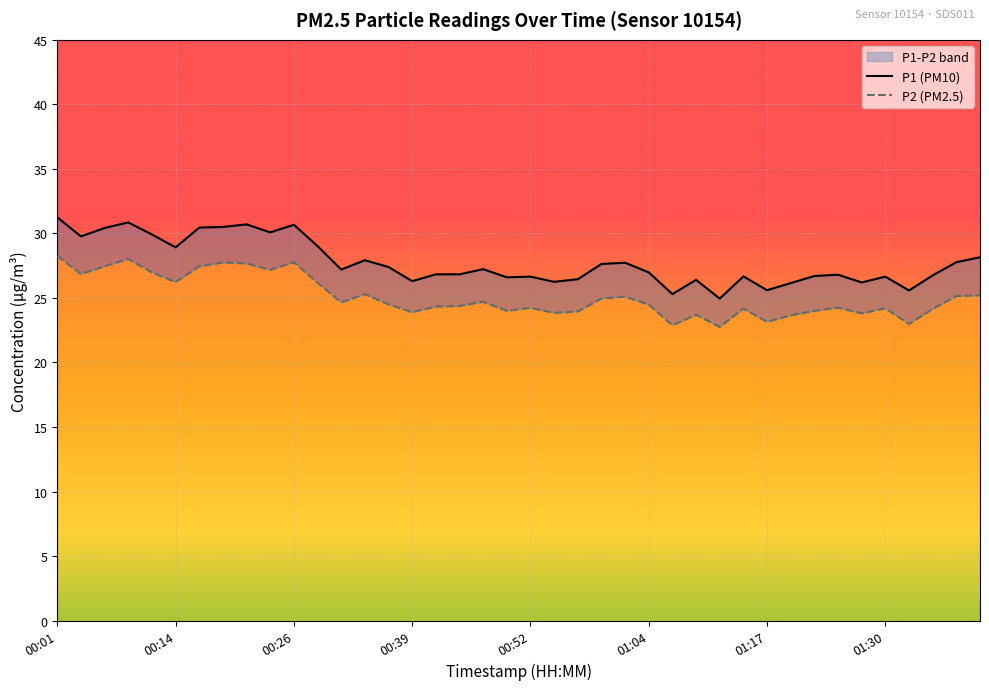

At which label does P1 reach its peak?

00:01